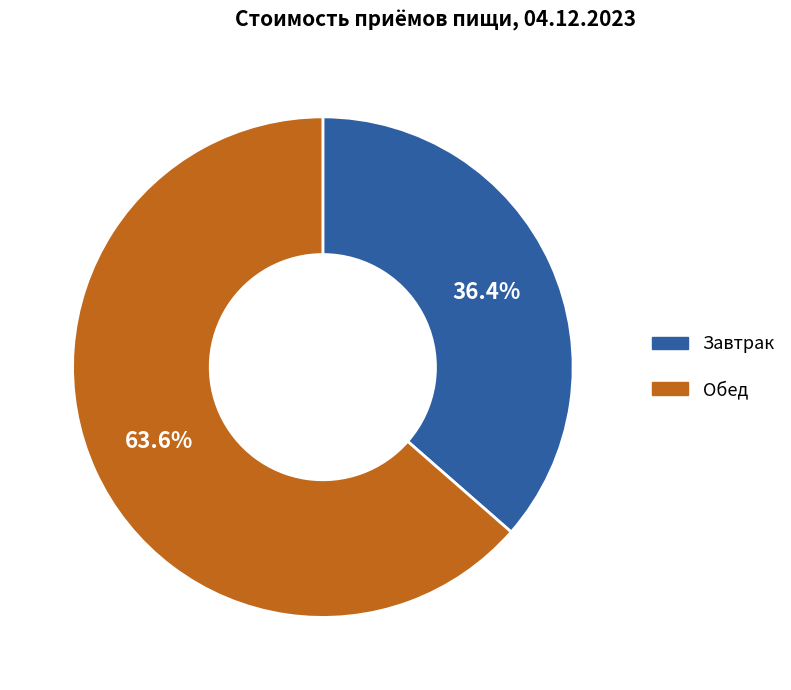

Do Обед and Завтрак together represent more than half of the pie?

Yes